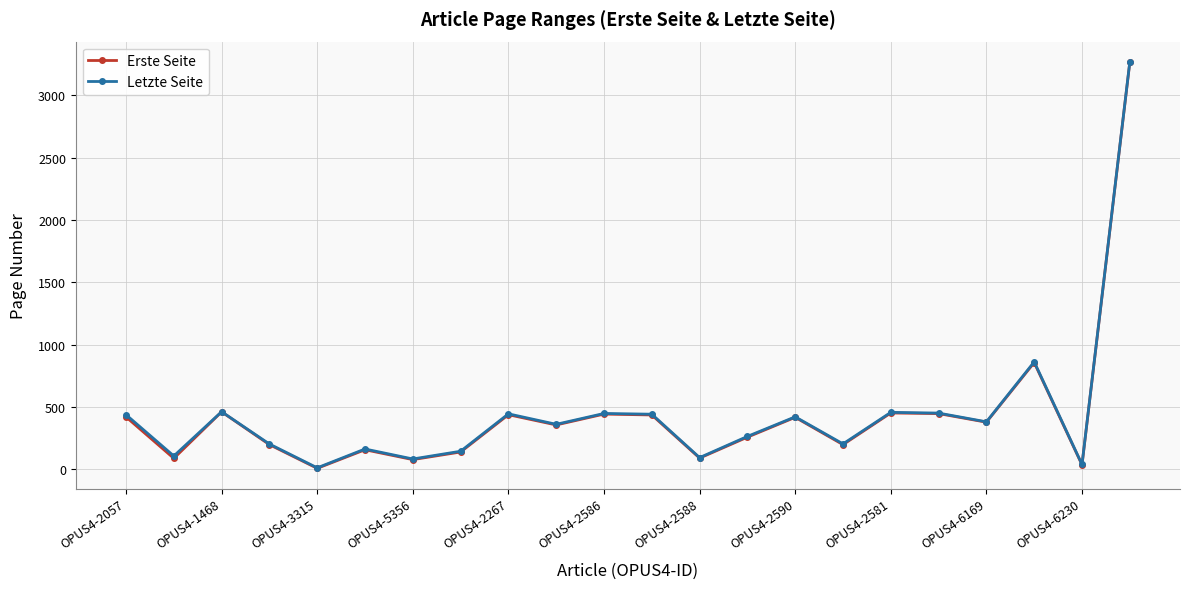

How many interior local peaks does the Erste Seite series have?

7